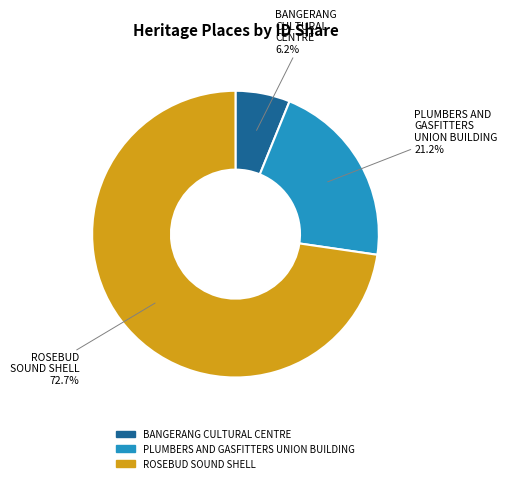

To the nearest percent, what is the combined percentage of ROSEBUD SOUND SHELL and BANGERANG CULTURAL CENTRE?

79%